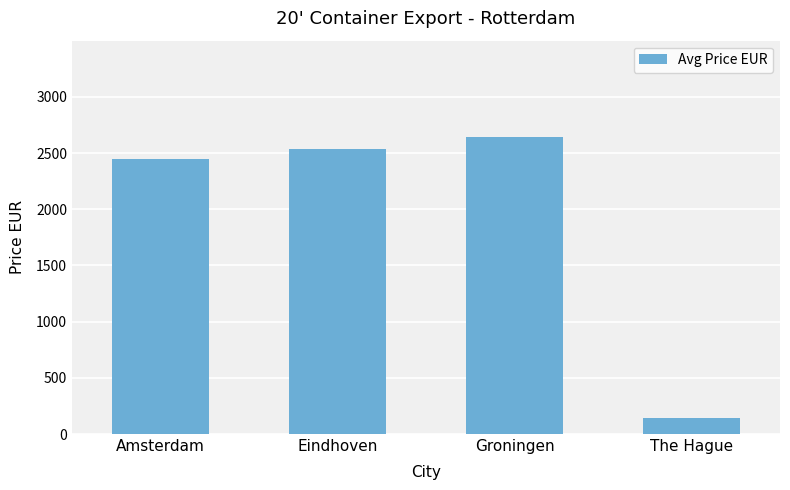

Rank the categories by value from highest to lowest.

Groningen, Eindhoven, Amsterdam, The Hague